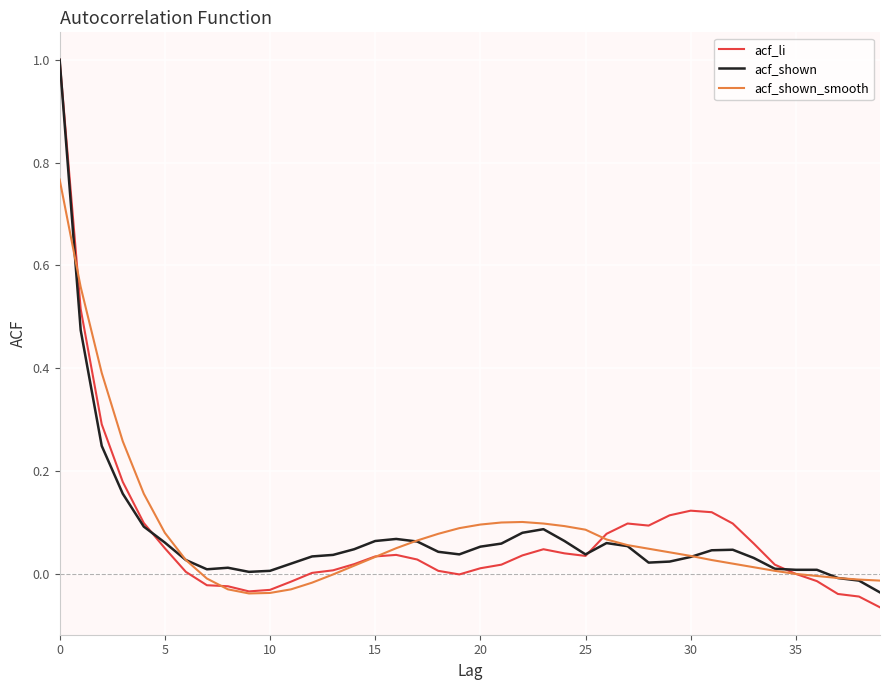

Which series has the widest spread of values?

acf_li